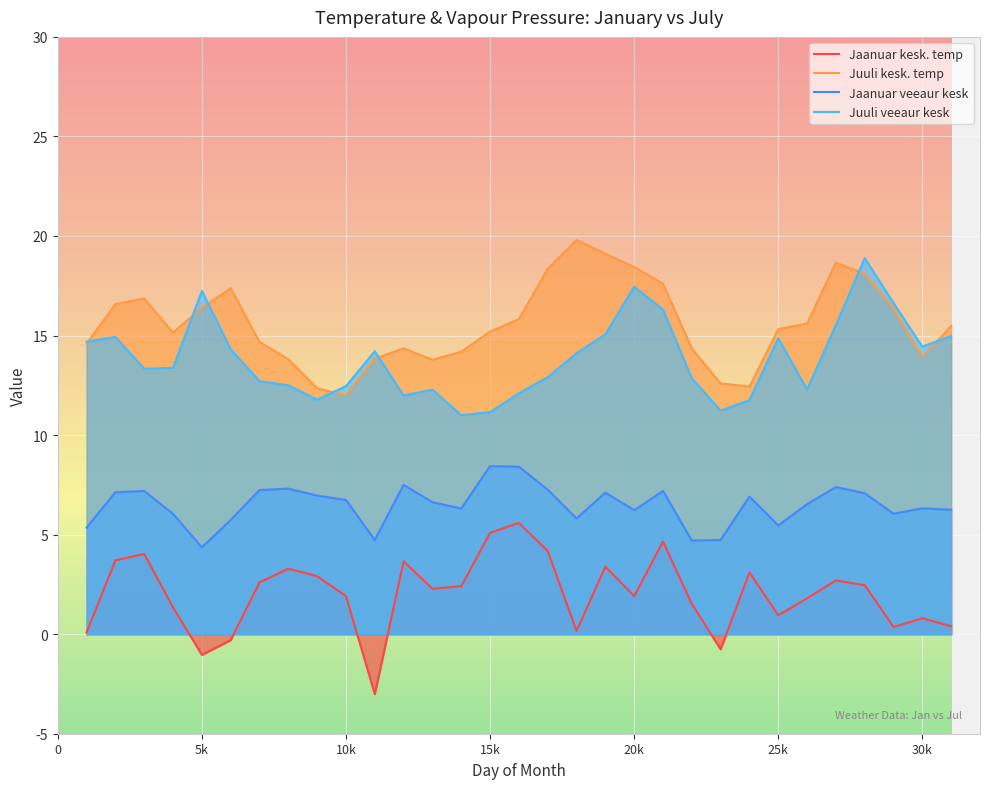

What is the difference between the maximum and minimum values in the Jaanuar veeaur kesk series?

4.1